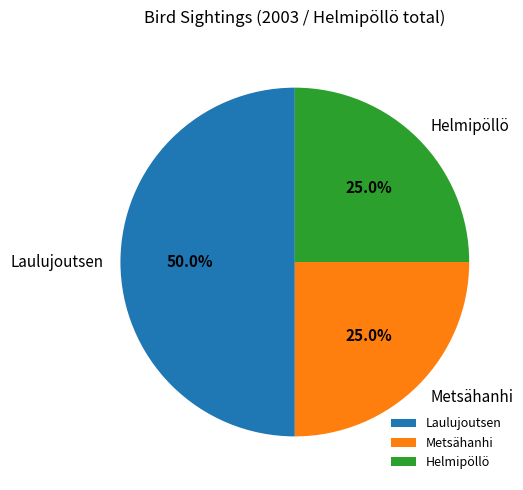

Does Helmipöllö represent more than half of the total?

No